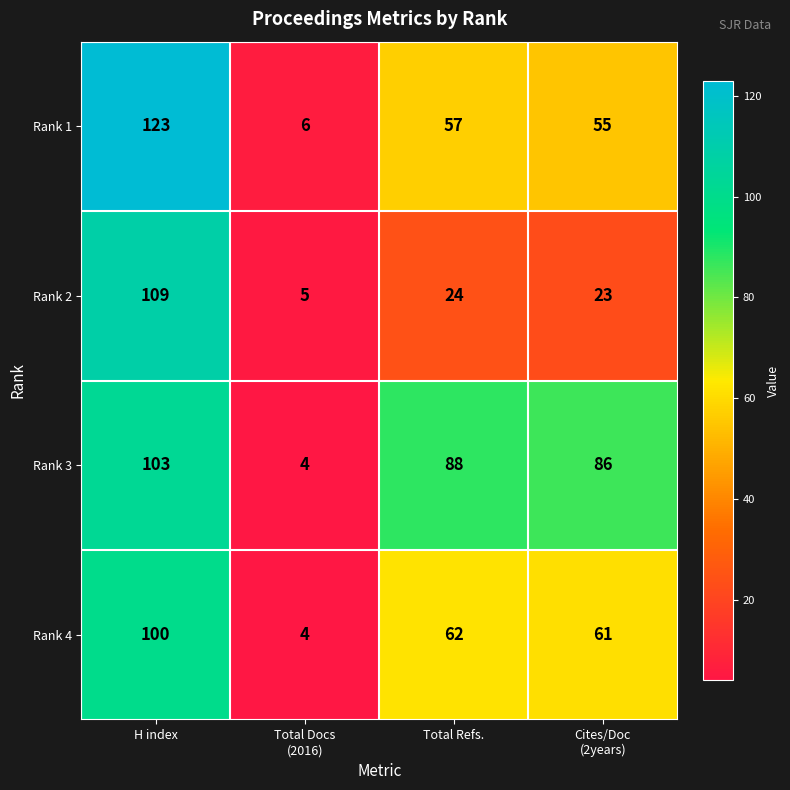

List the series in order of their peak value, highest first.

Rank 1, Rank 2, Rank 3, Rank 4